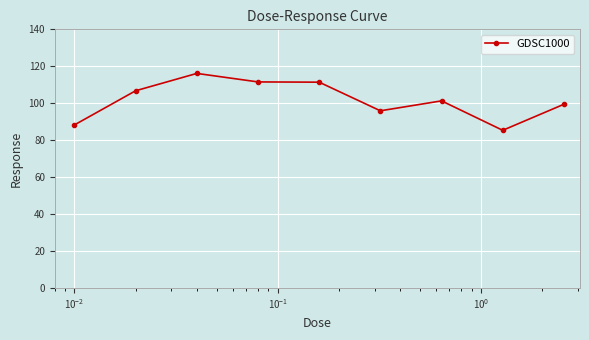

What is the difference between the maximum and minimum values?

30.8